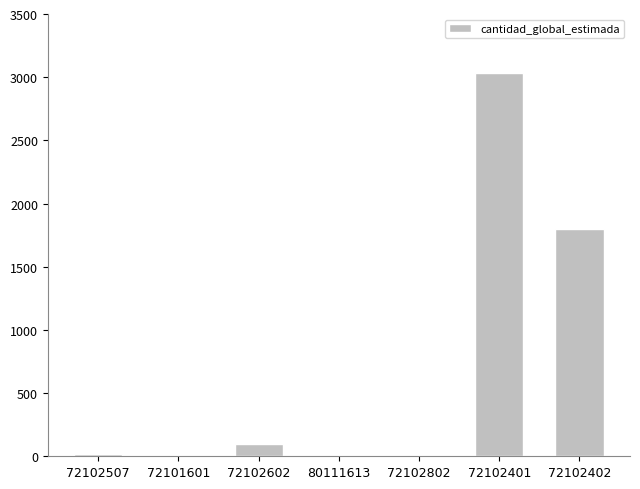

What is the sum of the values at 80111613 and 72102402?

1801